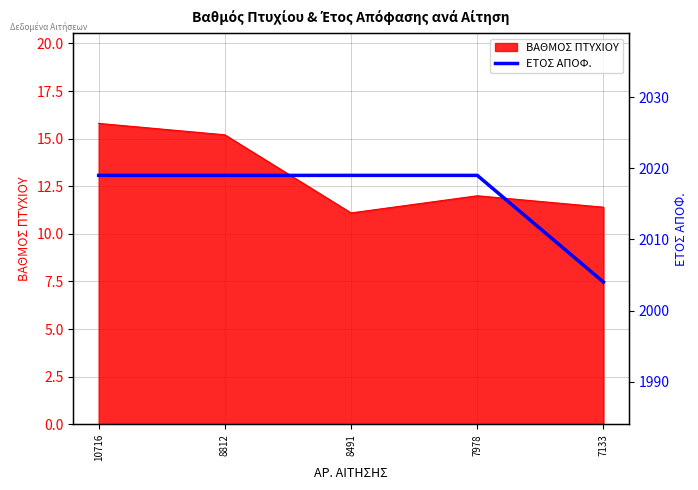

Reading right to left, transcribe all the data shown in this chart.

7133=2004	7978=2019	8491=2019	8812=2019	10716=2019